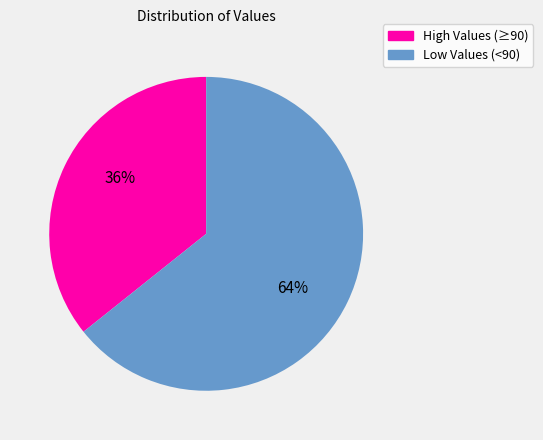

Count the number of slices in the pie.

2